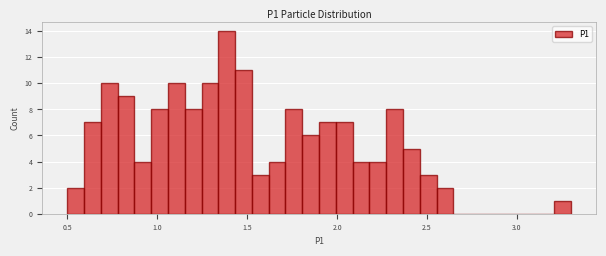

Around what value on the x-axis is the tallest bar? Give the approximate position of its centre, as read against the axis.

1.40